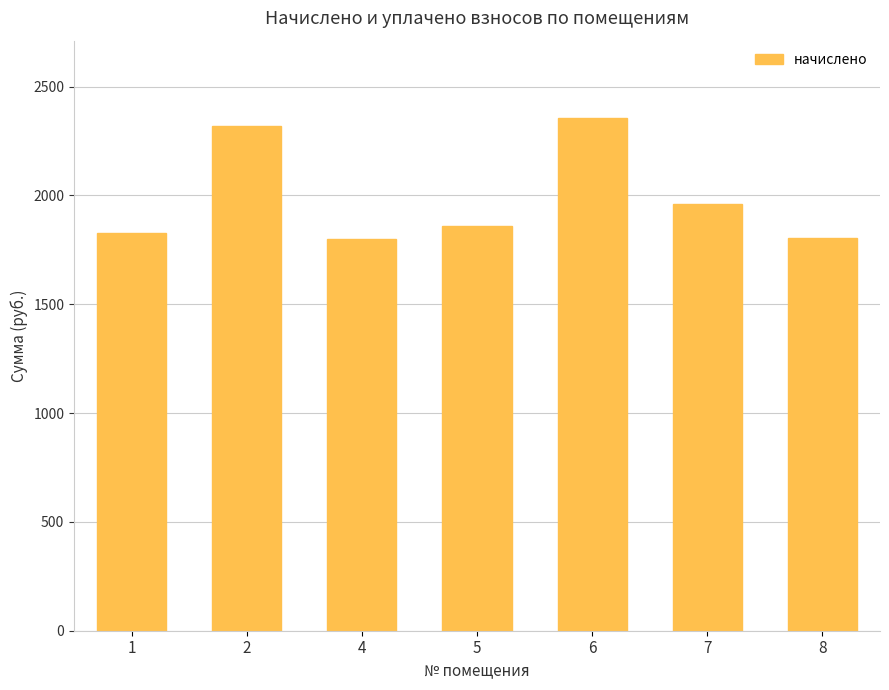

What is the minimum value shown in the chart?

1800.0